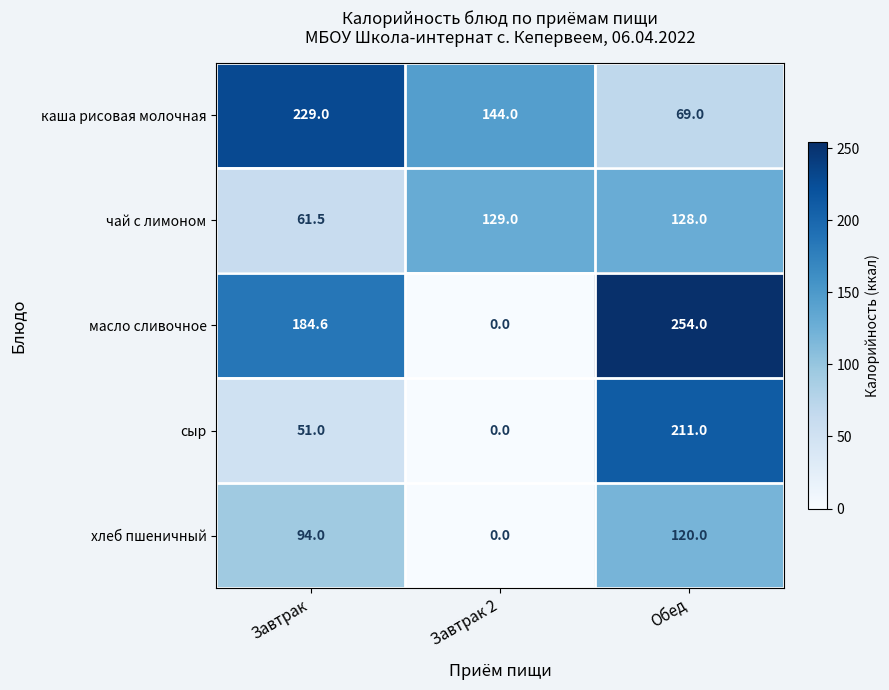

At Обед, list the series in order from largest to smallest.

масло сливочное, сыр, чай с лимоном, хлеб пшеничный, каша рисовая молочная